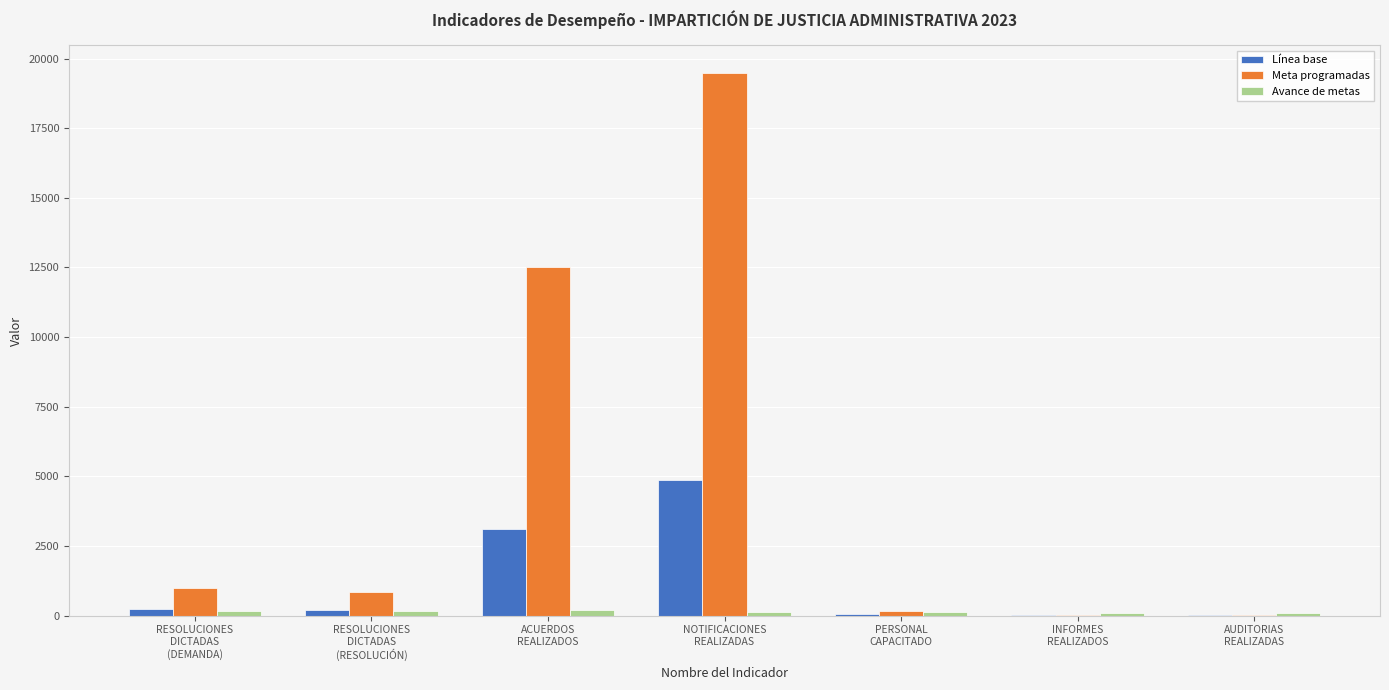

What is the maximum value for Meta programadas?

19500.0